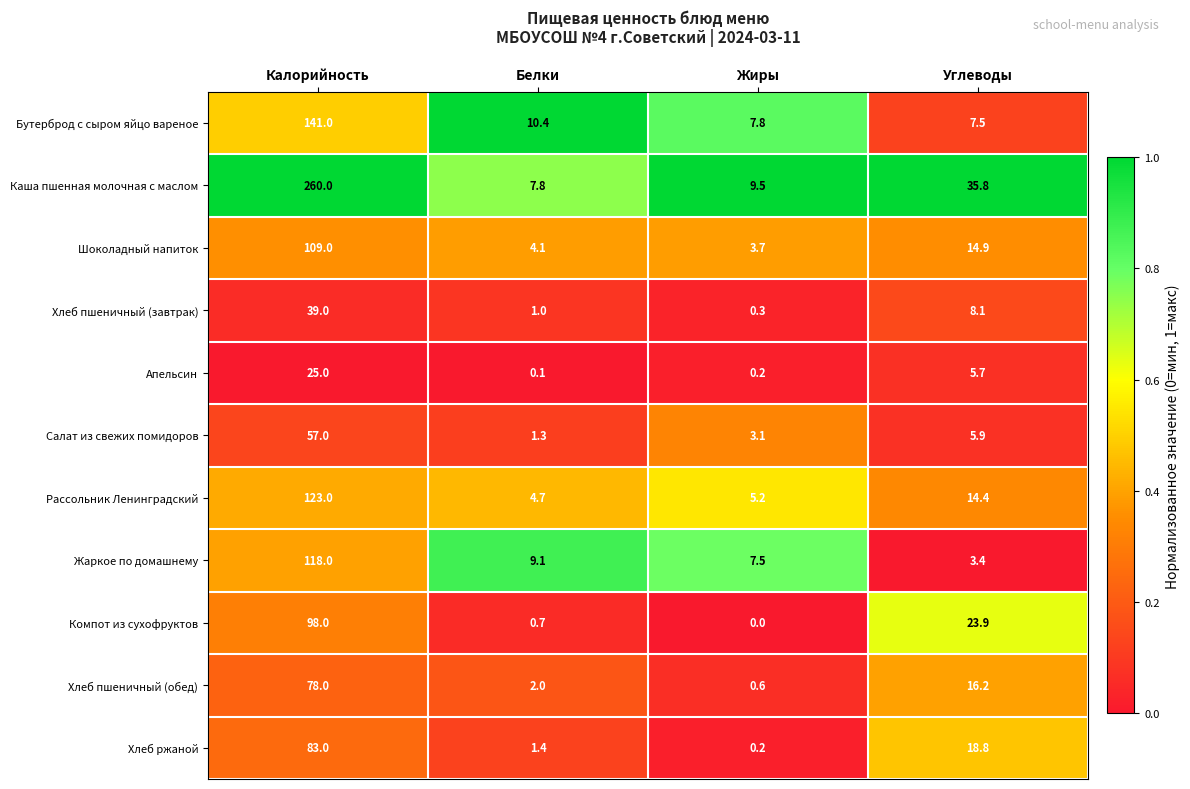

What is the average value of the Апельсин series?

7.8